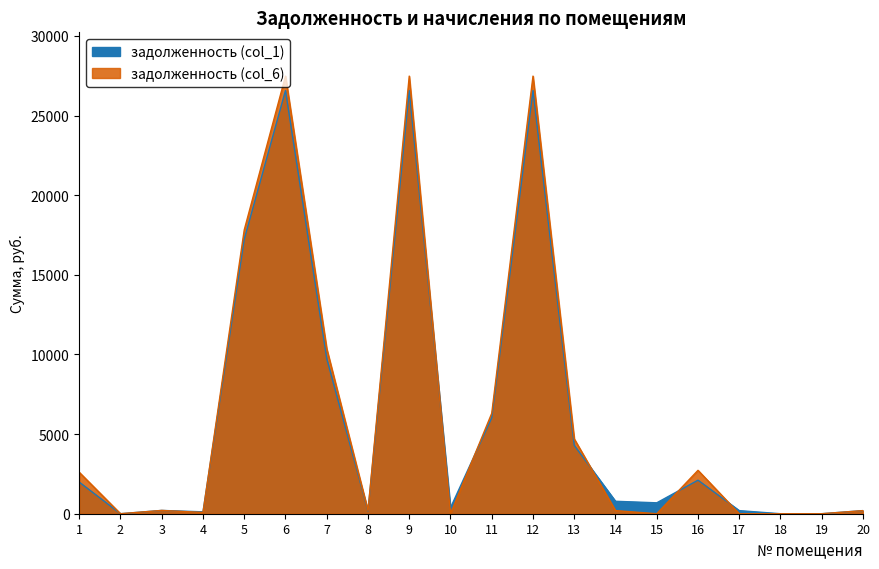

What are all the series names shown in the legend?

задолженность (col_1), задолженность (col_6)